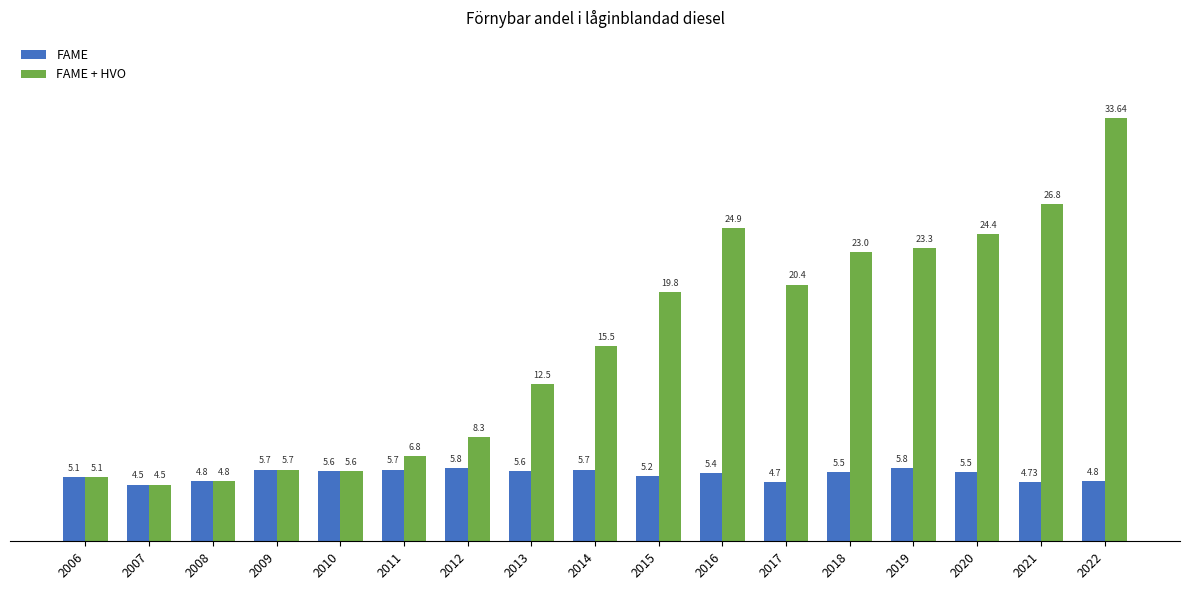

What is the difference between the highest and lowest values at 2014?

9.8